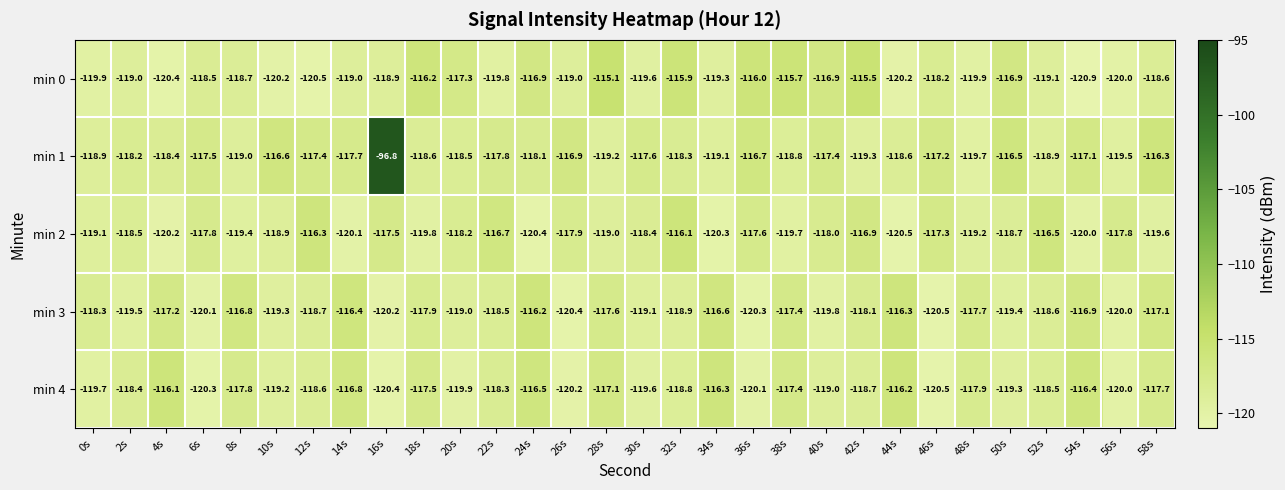

What is the minimum value for min 3?

-120.5